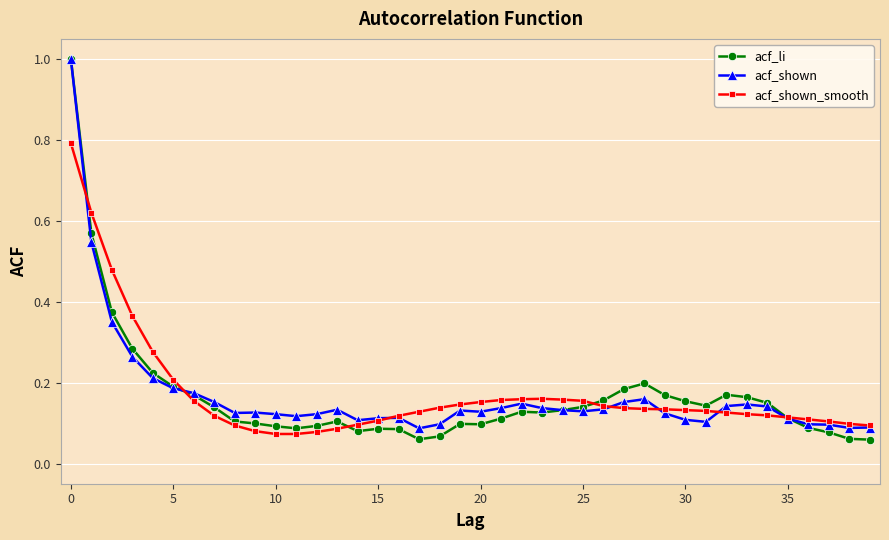

Which series has the widest spread of values?

acf_li